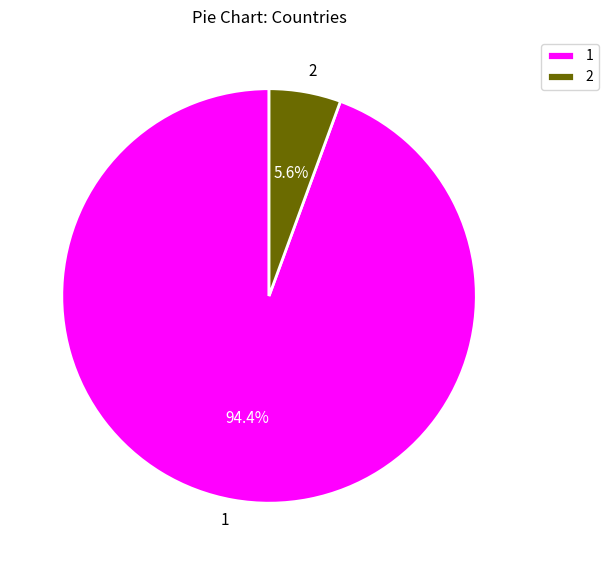

Which has a higher value, 1 or 2?

1